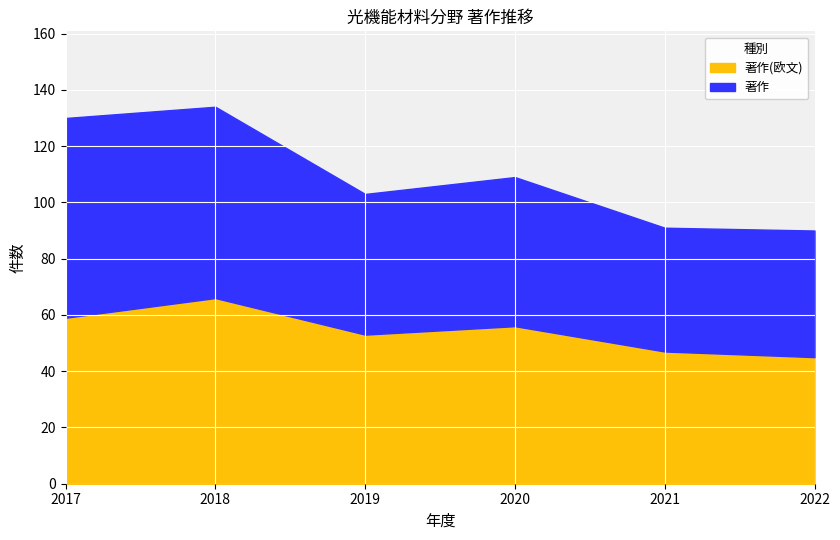

True or false: 著作(欧文) has more than 0 points higher than both neighbors.

True